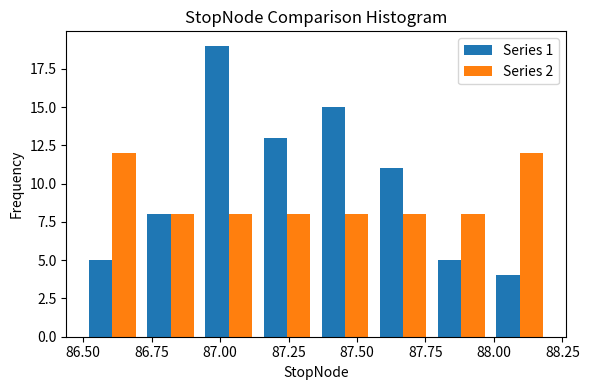

What is the height of the Series 1 bar covering 88.00 to 88.20 on the x-axis? Neither the bar edges nor the heights are printed on the chart, so give them approximately, as read against the axes.

4